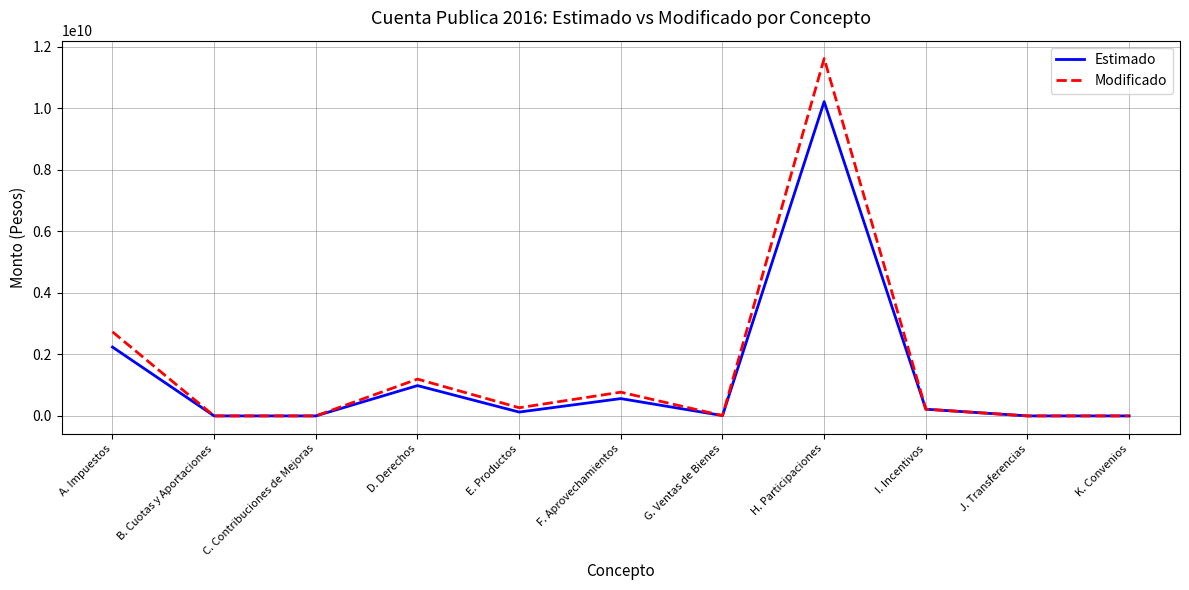

What is the highest value of the Modificado series?

11616683287